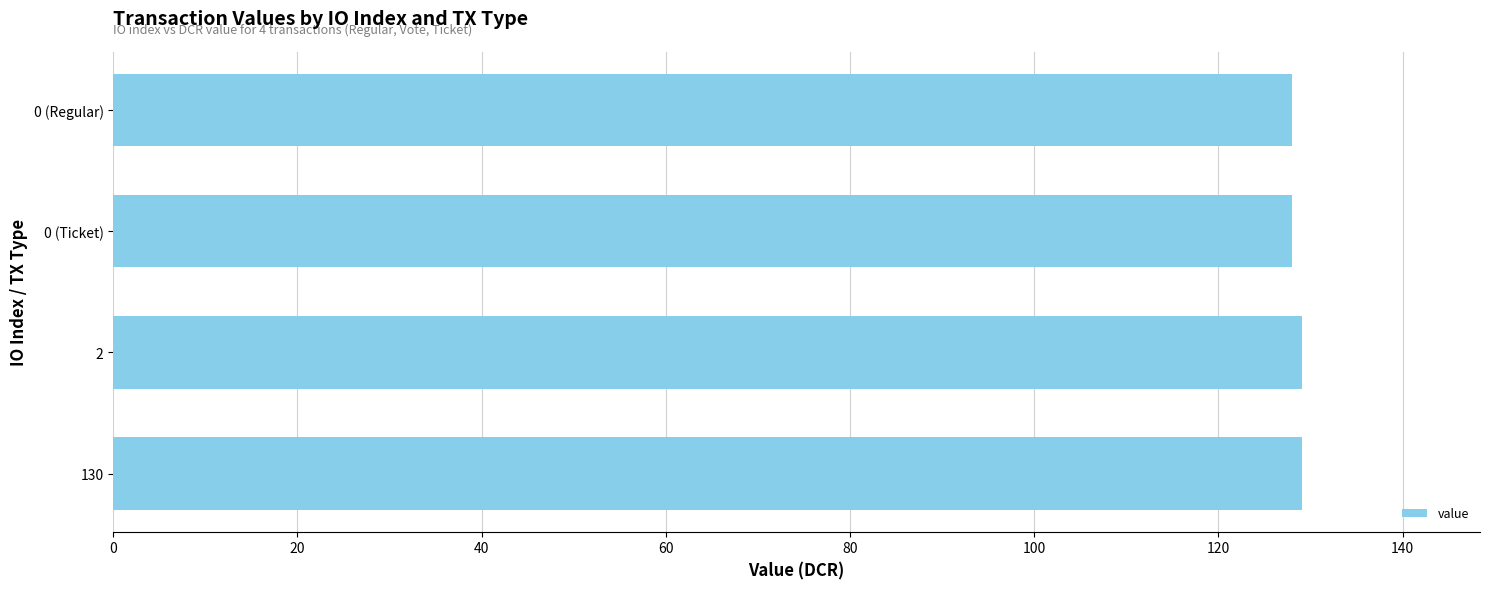

Is it true that the value at 2 is 129.1?

True